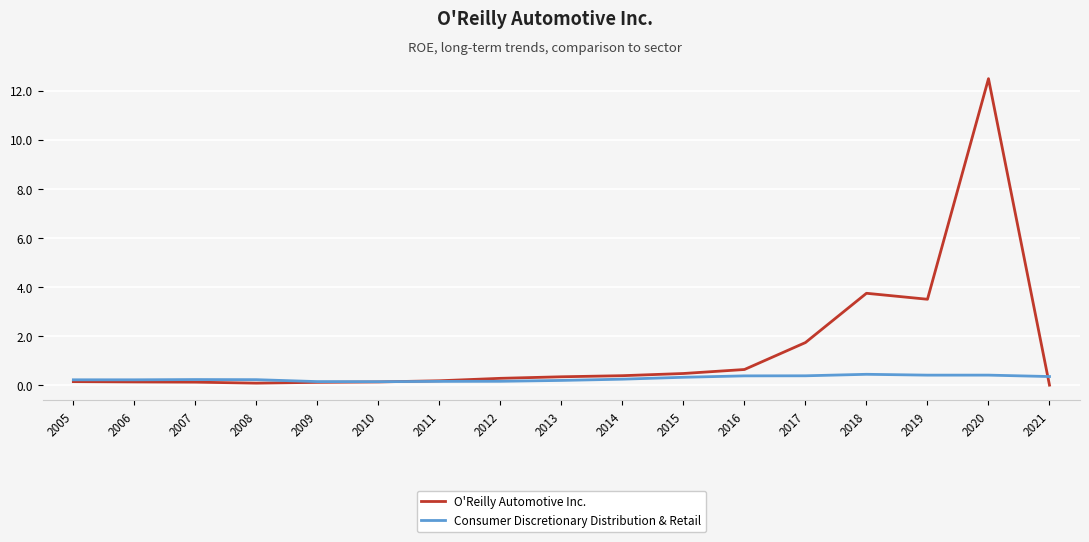

At which category is the sum across all series the highest?

2020